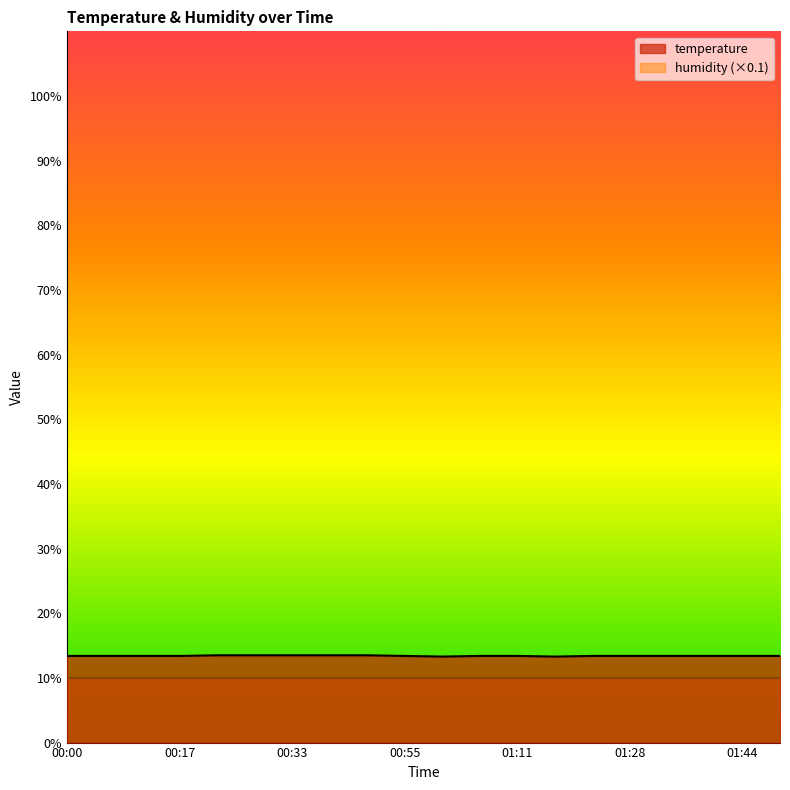

Rank the categories by value from highest to lowest.

00:22, 00:27, 00:33, 00:38, 00:50, 00:00, 00:06, 00:11, 00:17, 00:55, 01:06, 01:11, 01:22, 01:28, 01:33, 01:39, 01:44, 01:49, 01:00, 01:17